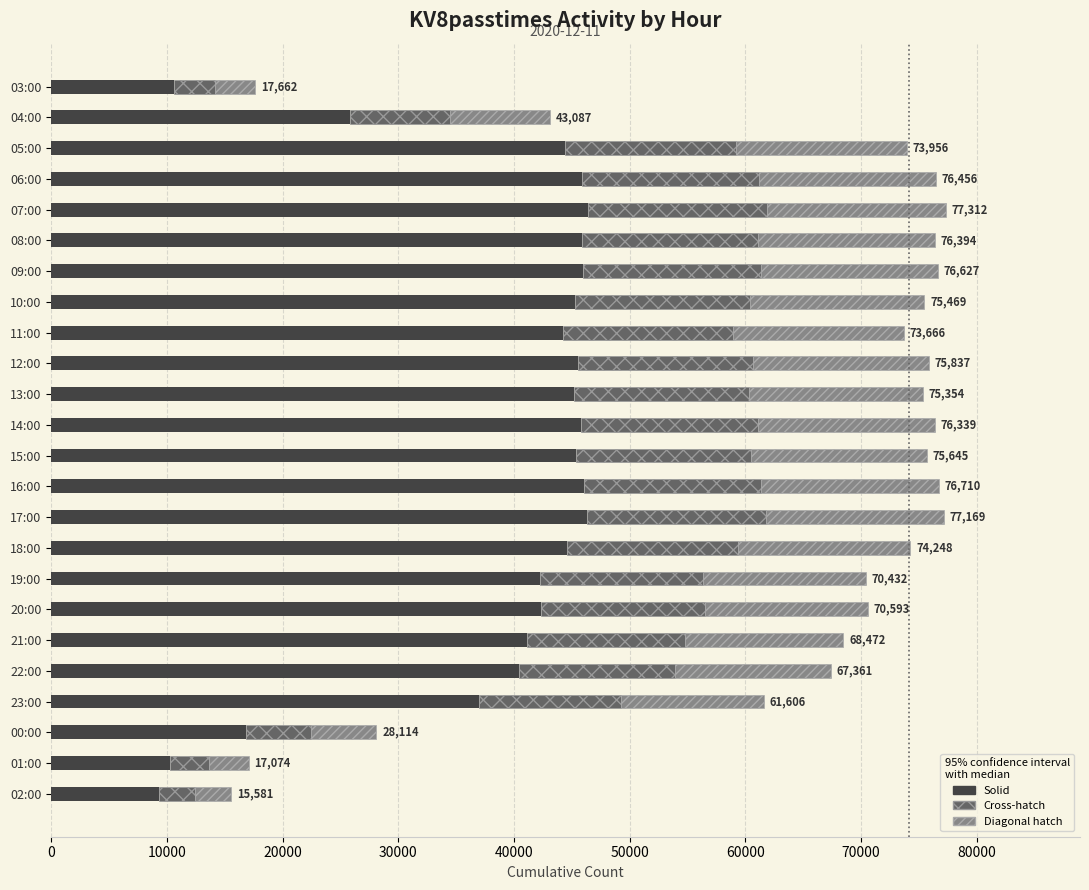

Does the chart contain stacked bars?

No